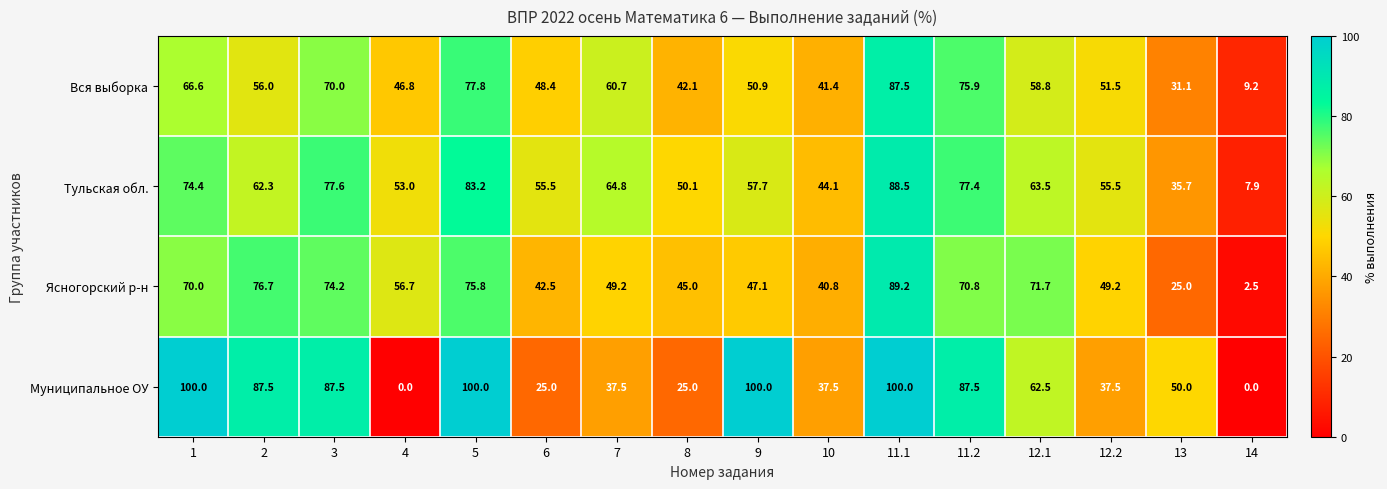

How many distinct data groups are displayed?

4